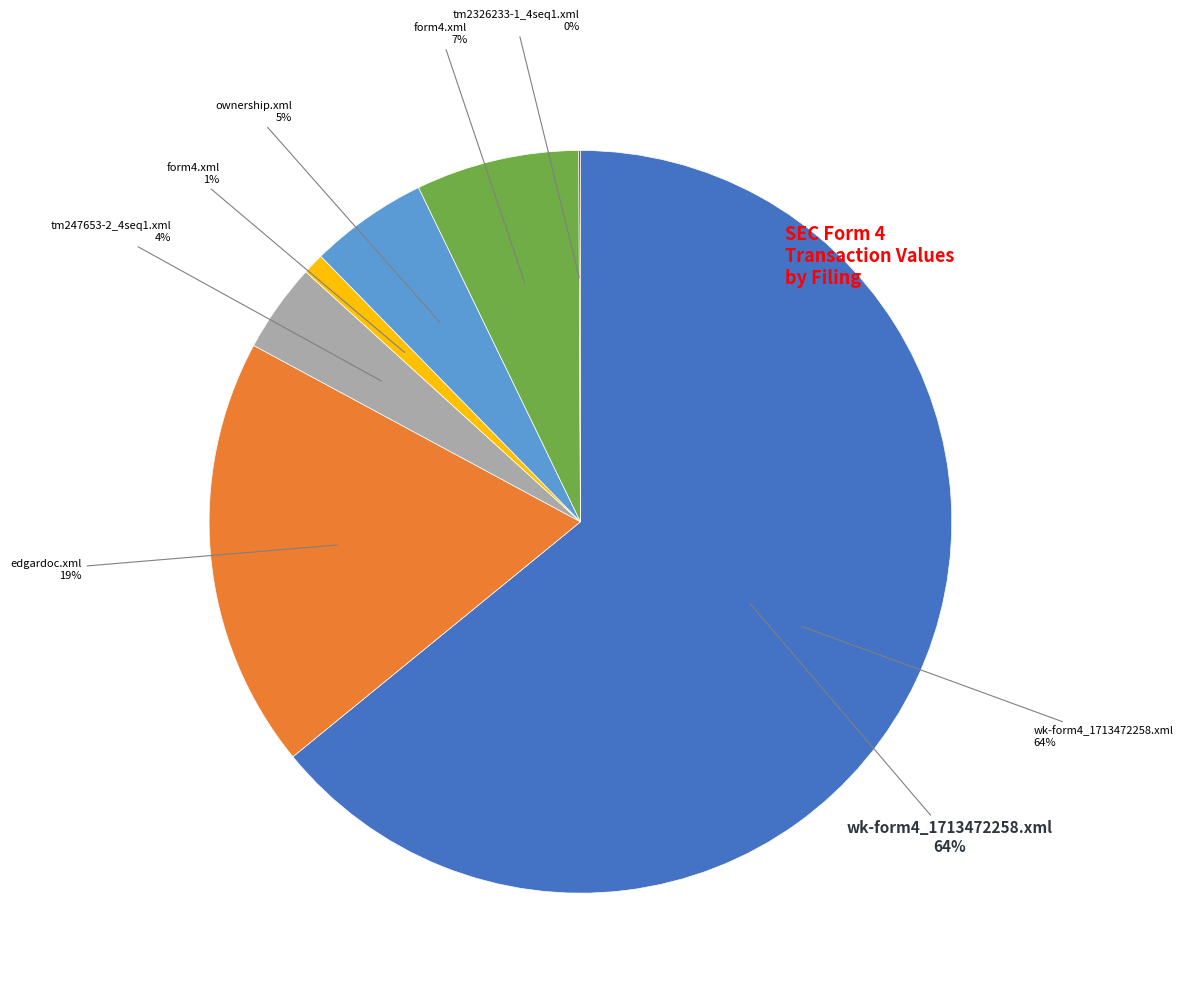

To the nearest percent, what is the combined percentage of form4.xml (Inotiv) and ownership.xml?

6%